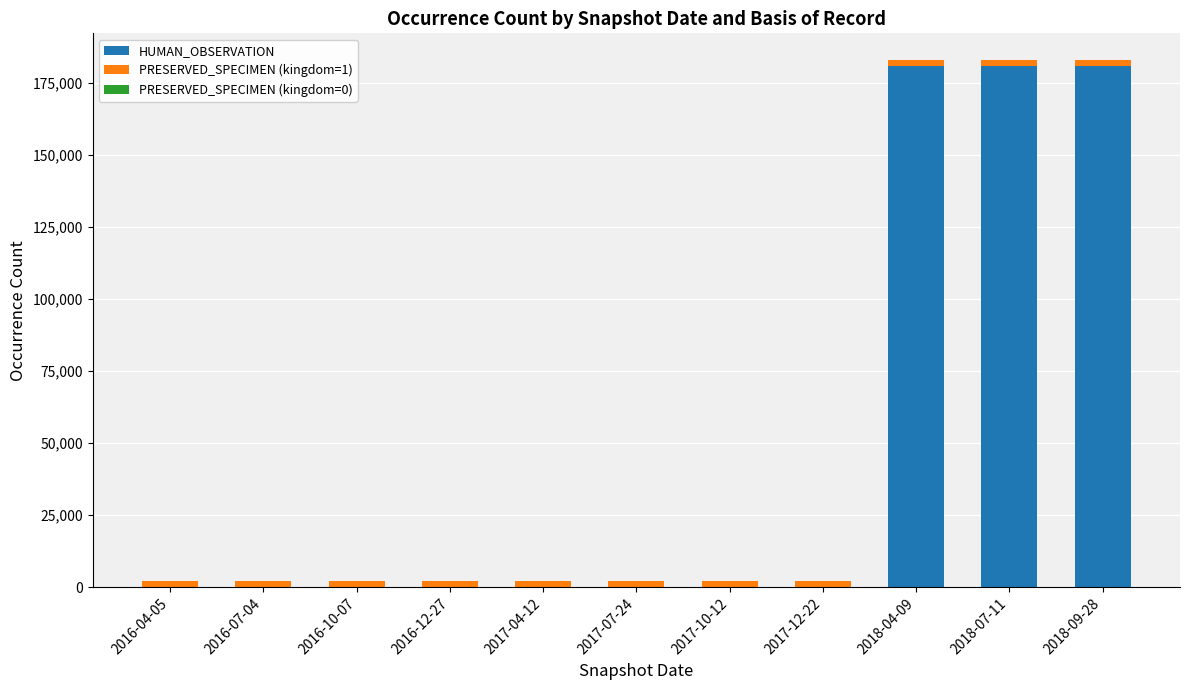

Are the bars grouped side by side (vs. stacked)?

No